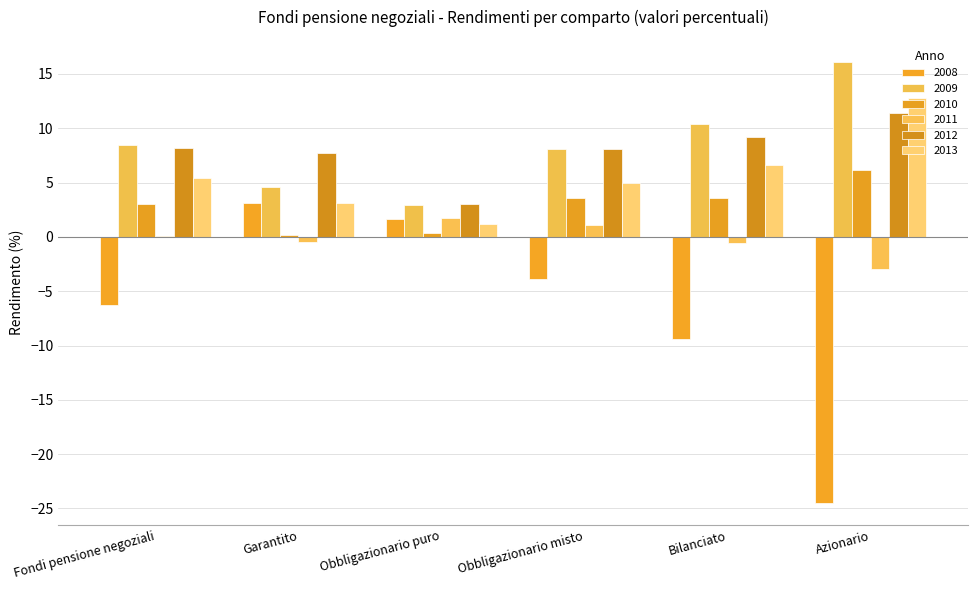

Are the bars horizontal?

No